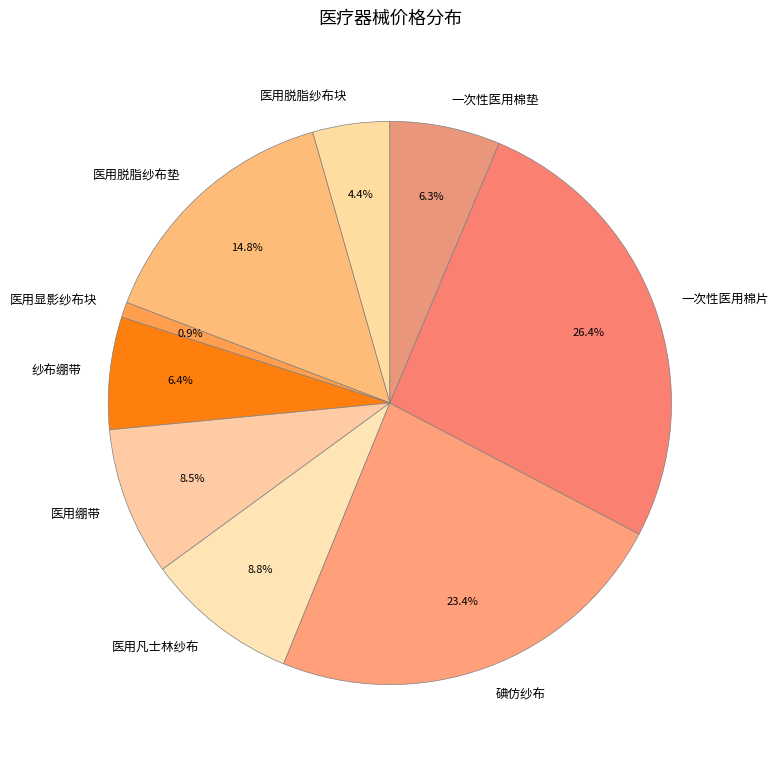

To the nearest percent, what is the combined percentage of 医用脱脂纱布块 and 医用脱脂纱布垫?

19%